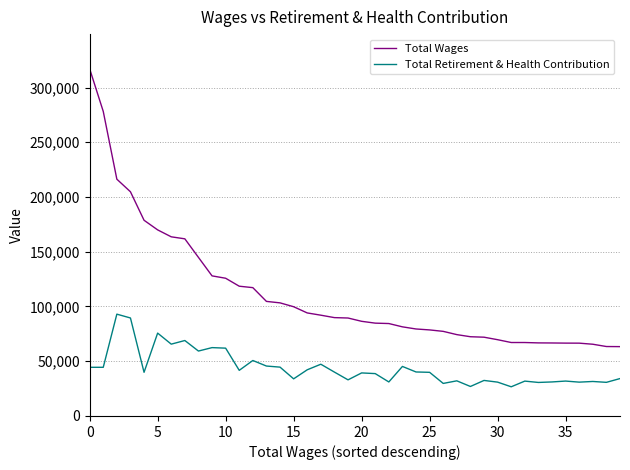

Rank the series by their maximum value, from lowest to highest.

Total Retirement & Health Contribution, Total Wages